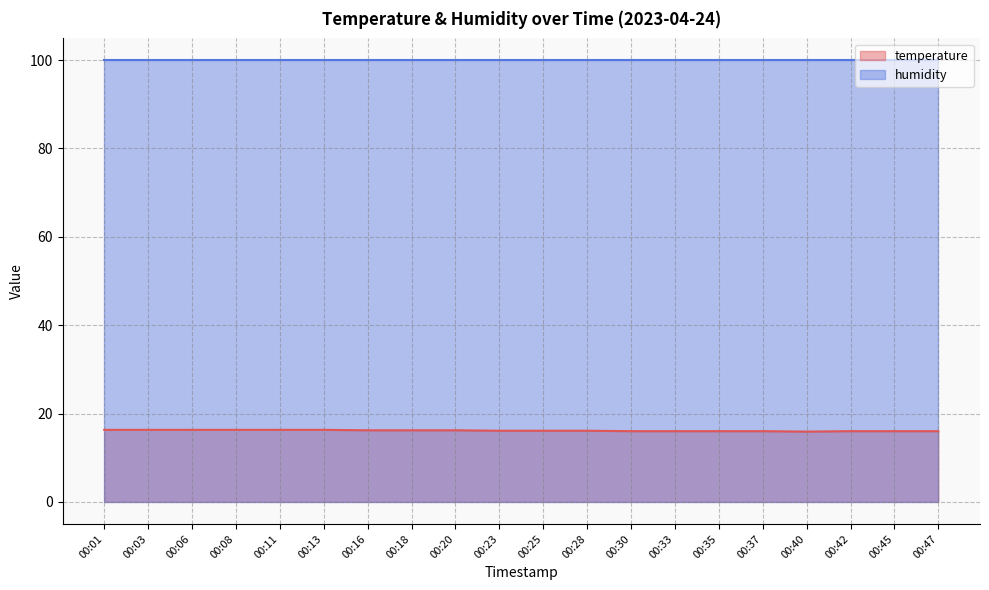

Which category has the highest value across all series?

00:01